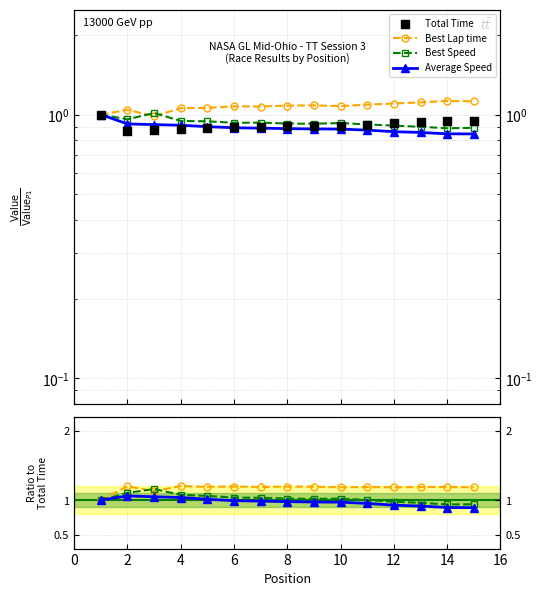

Which series has the largest total across all categories?

Best Lap time